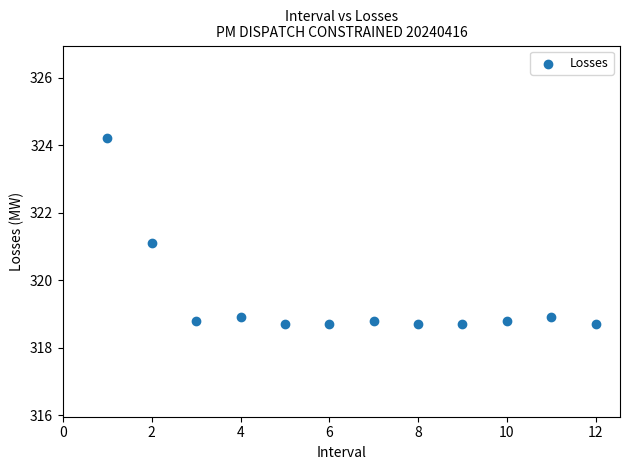

What is the average X value?

6.5